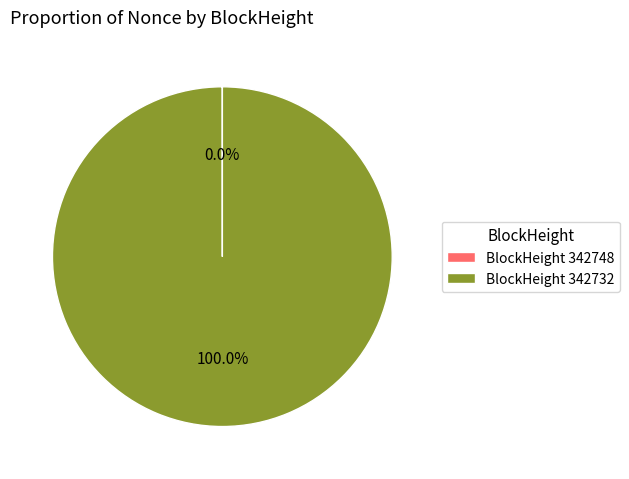

Which slice is the largest?

BlockHeight 342732